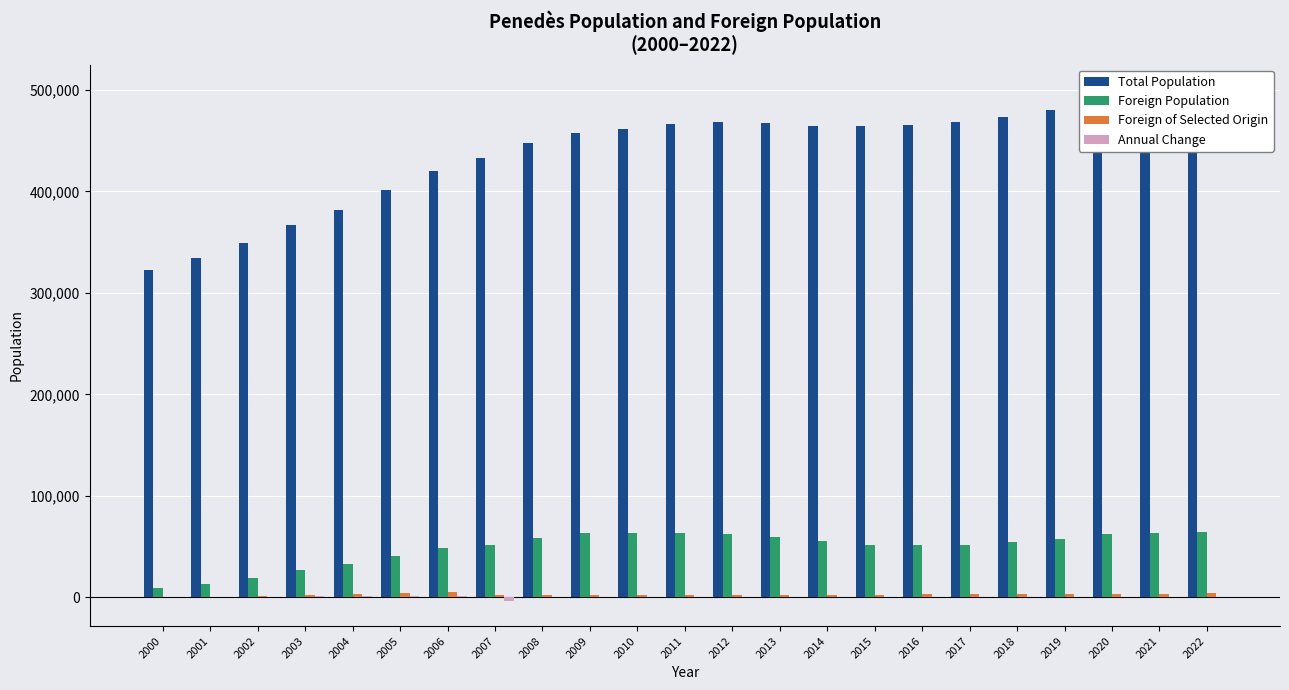

How many data points in Foreign Population are less than 53995?

11